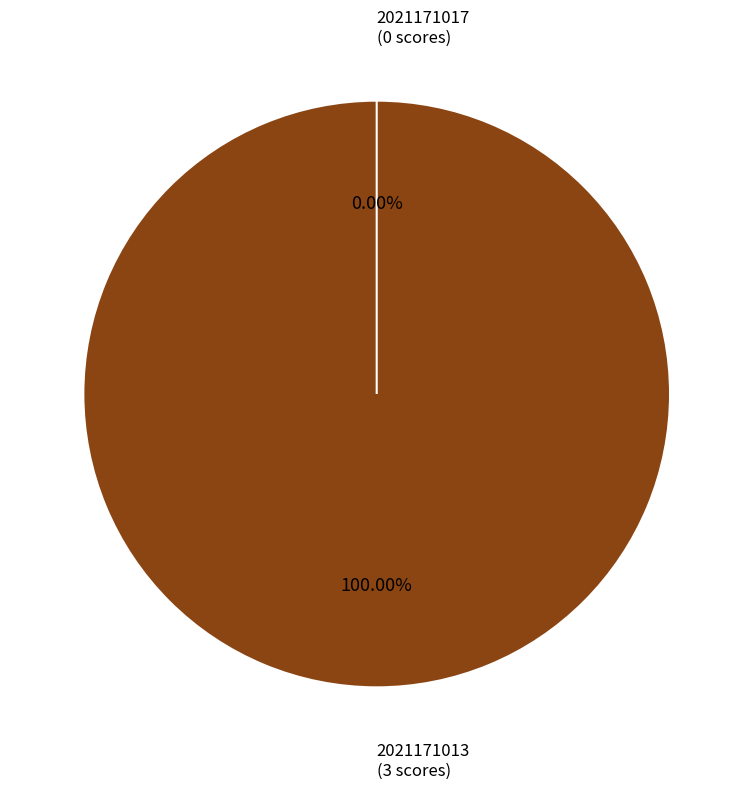

Is it true that 2021171017 is 0% of the pie?

True